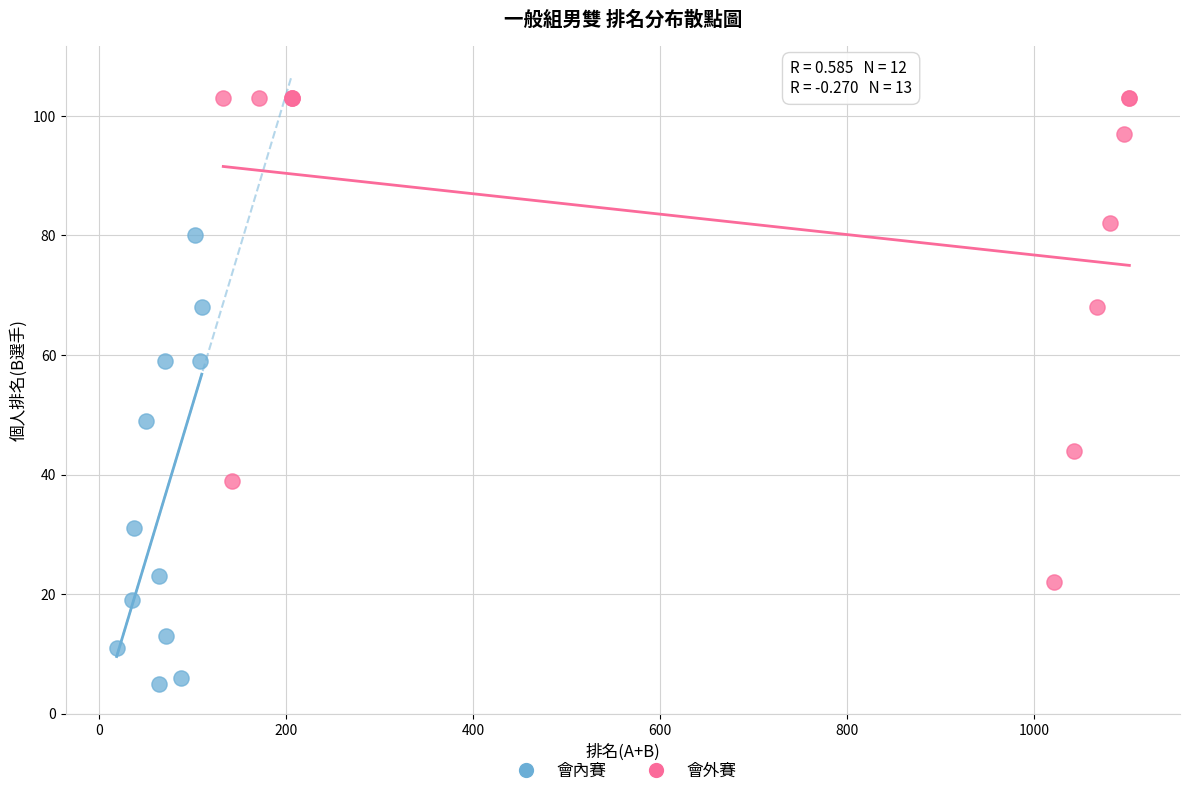

Which series has the widest spread of Y values?

會外賽